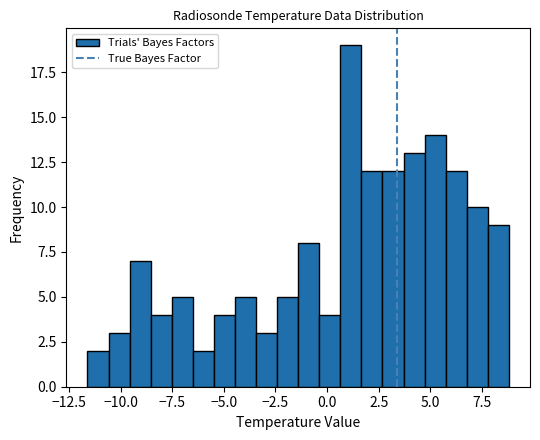

Around what value on the x-axis is the tallest bar? Give the approximate position of its centre, as read against the axis.

1.0